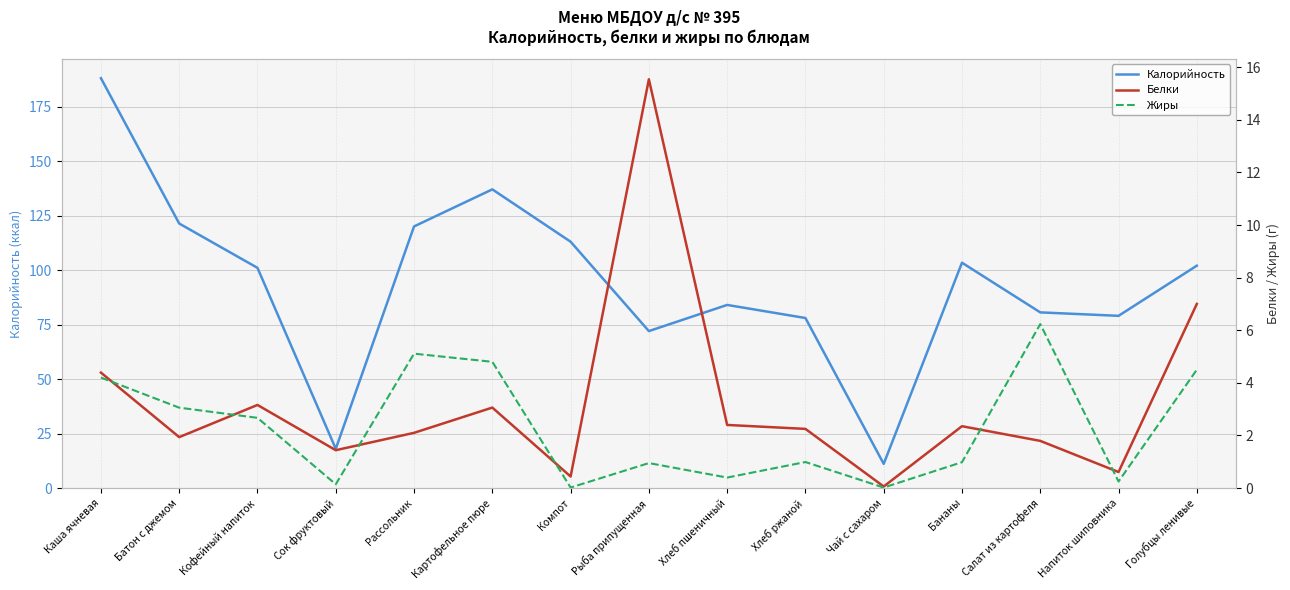

How many distinct data groups are displayed?

3